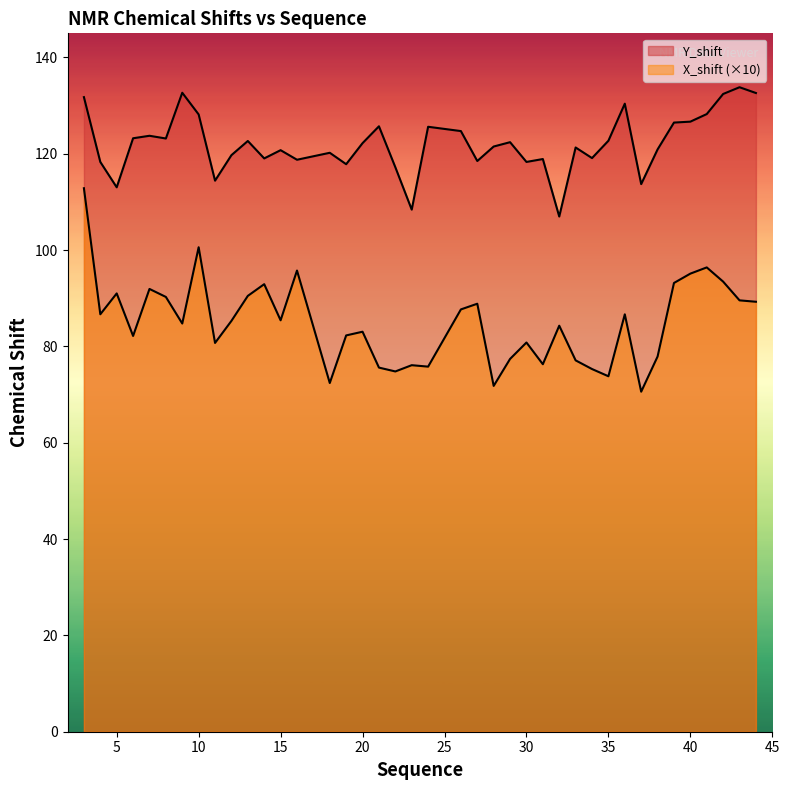

At which label does Y_shift first exceed 122?

3